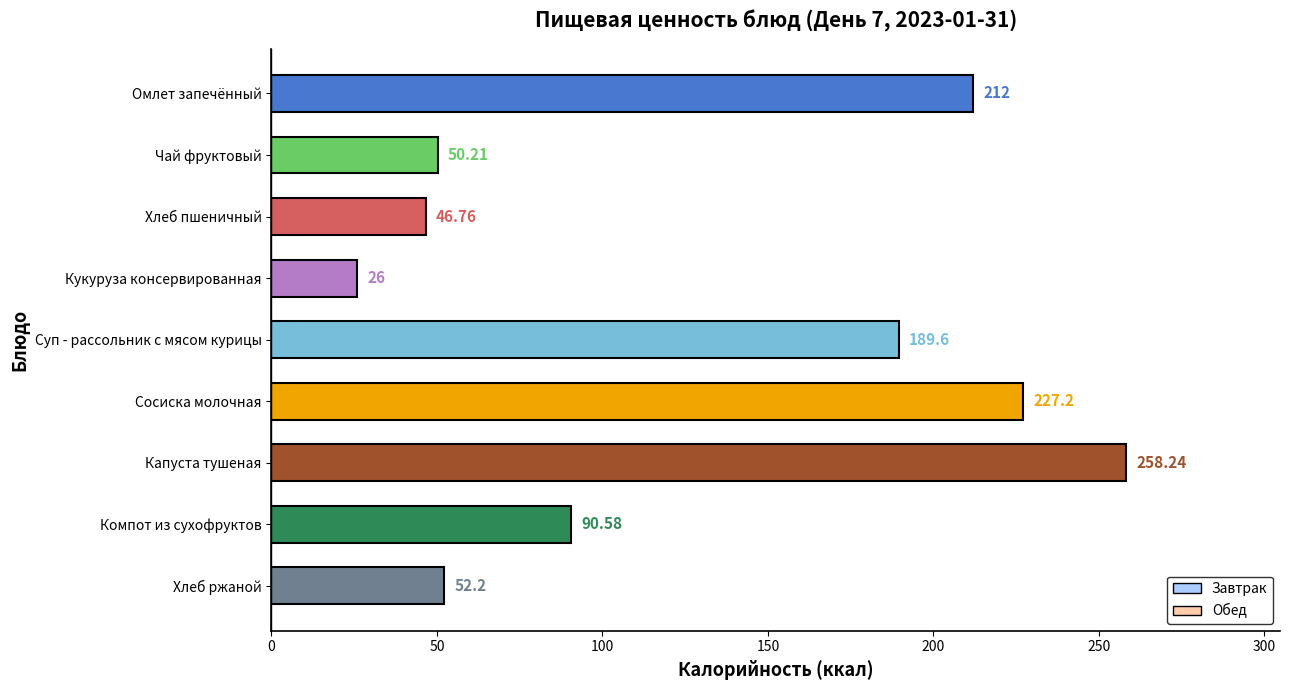

Where is the data nearest to the value 142?

Суп - рассольник с мясом курицы